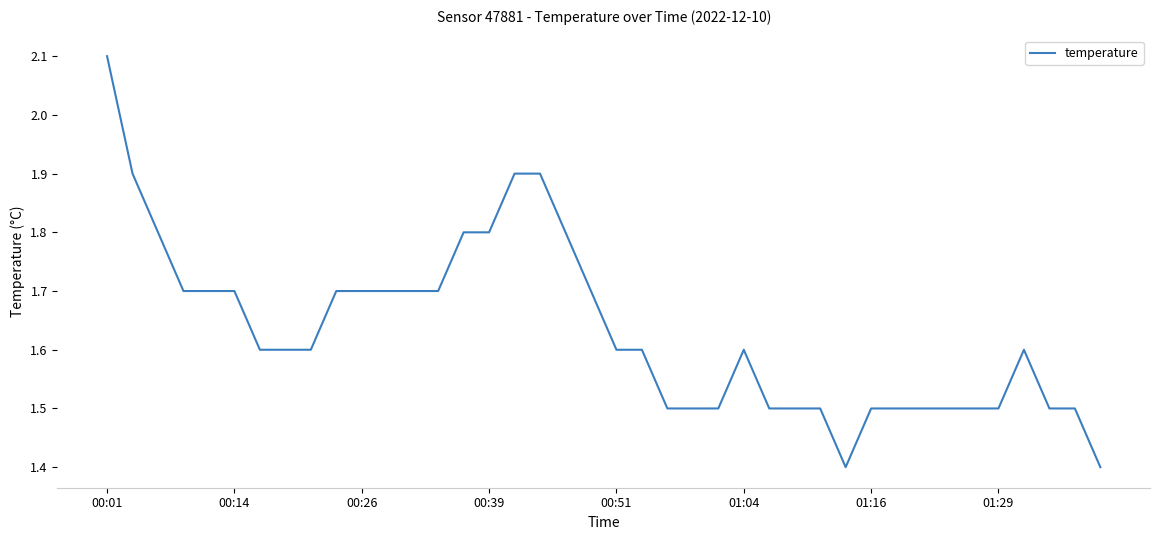

What is the difference between the maximum and minimum values?

0.7